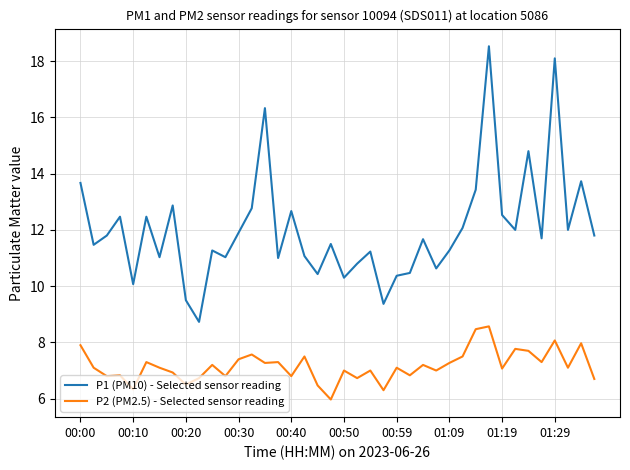

What are all the series names shown in the legend?

P1 (PM10) - Selected sensor reading, P2 (PM2.5) - Selected sensor reading